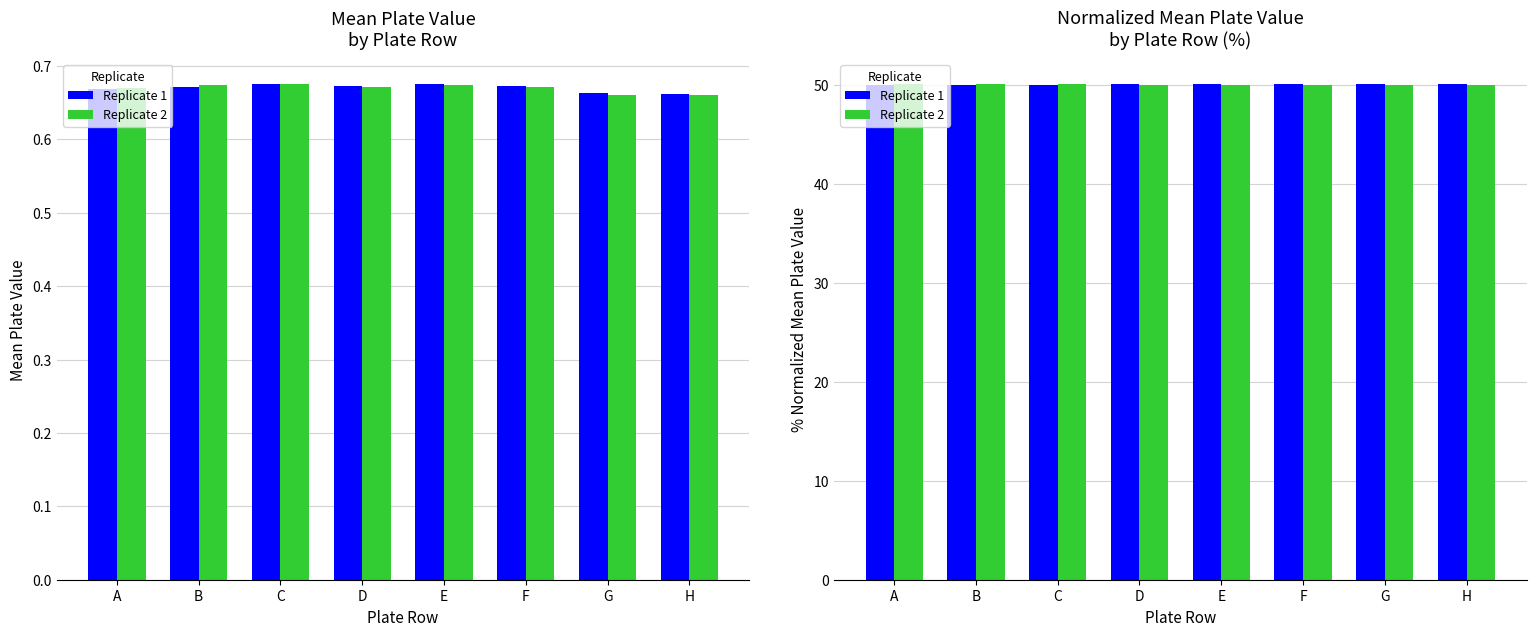

At which category is the sum across all series the highest?

A